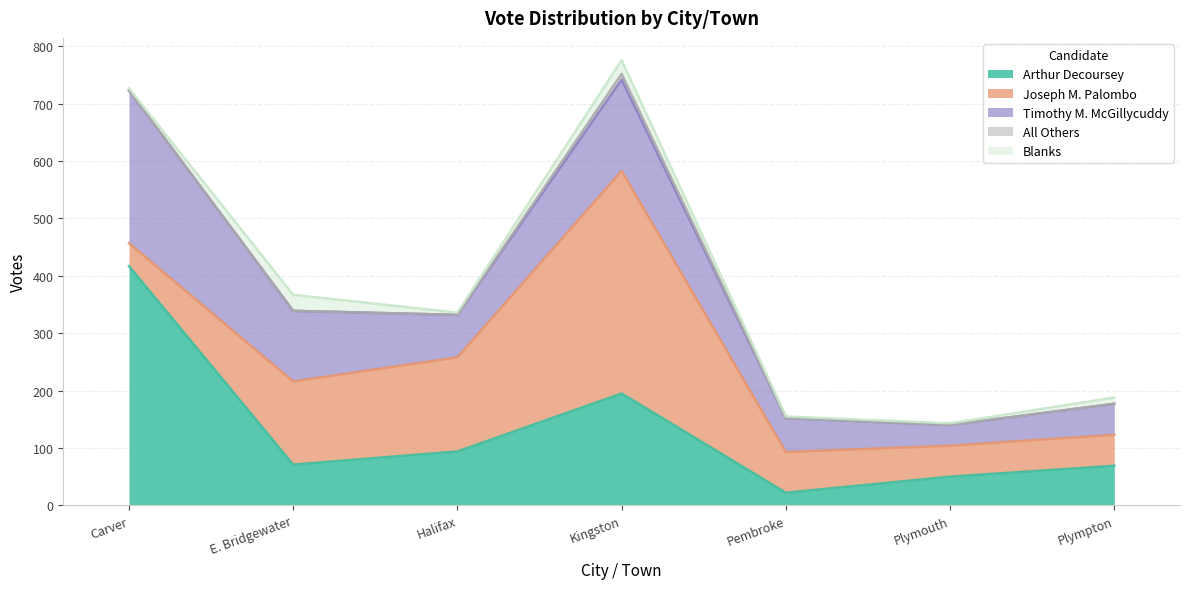

How many categories are shown in the chart?

7